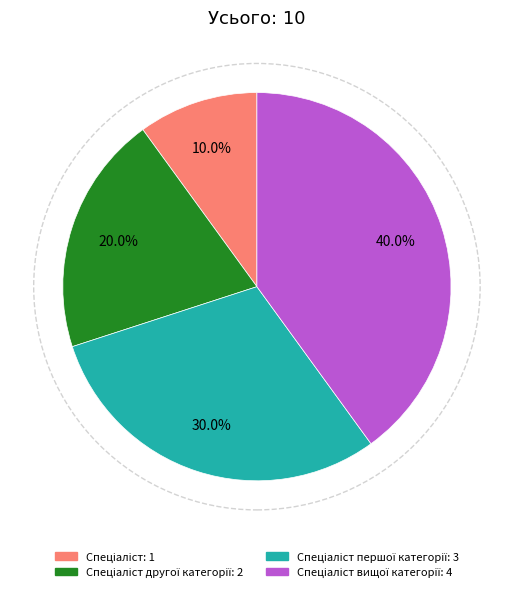

Is there any slice that represents more than half of the pie?

No